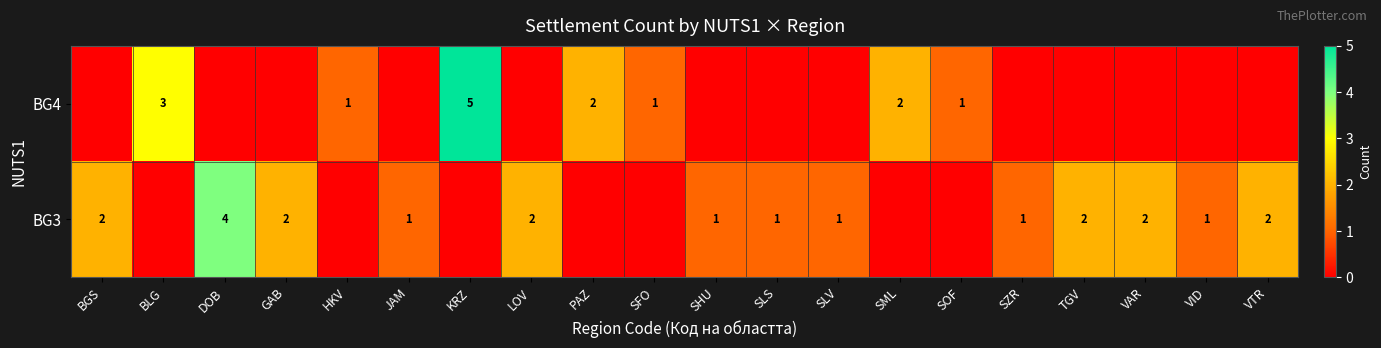

Is the value of BG4 at HKV greater than the value of BG3 at LOV?

No